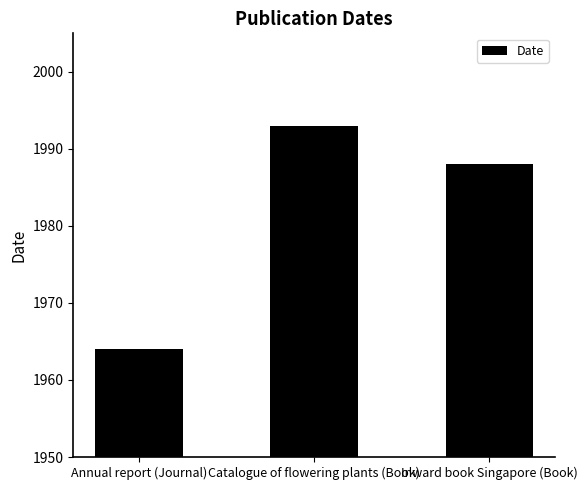

What is the approximate value at Inward book Singapore (Book), to the nearest 5?

1990